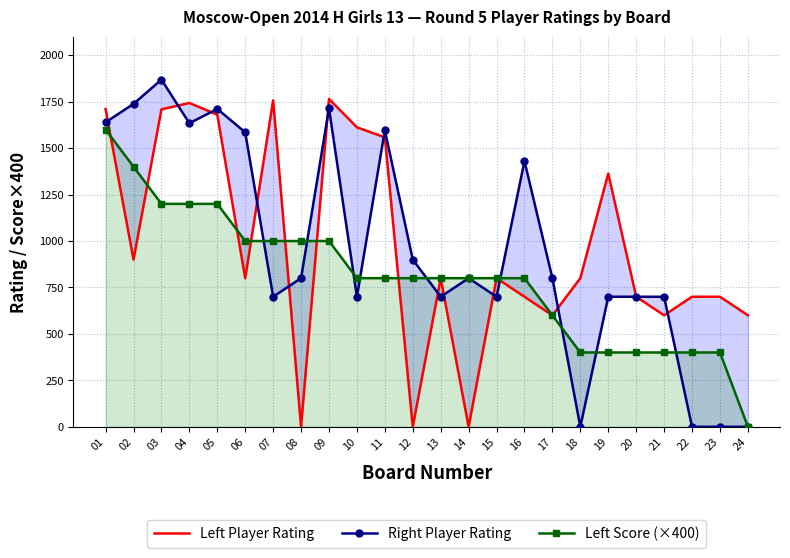

Which category has the lowest value in the Left Player Rating series?

08